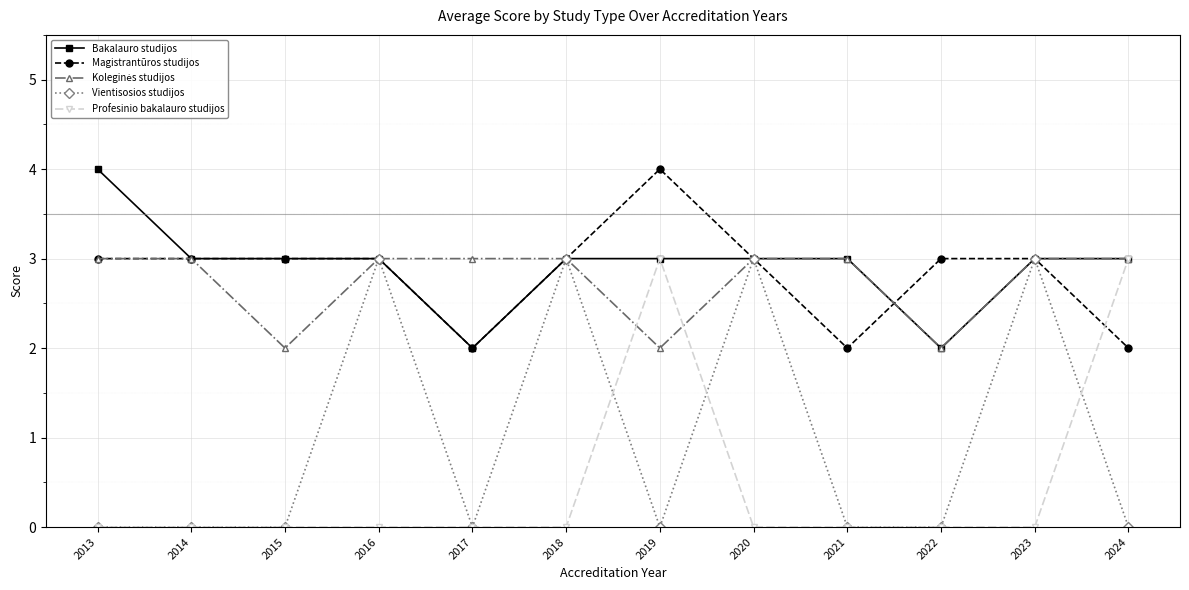

What is the average value of the Magistrantūros studijos series?

3